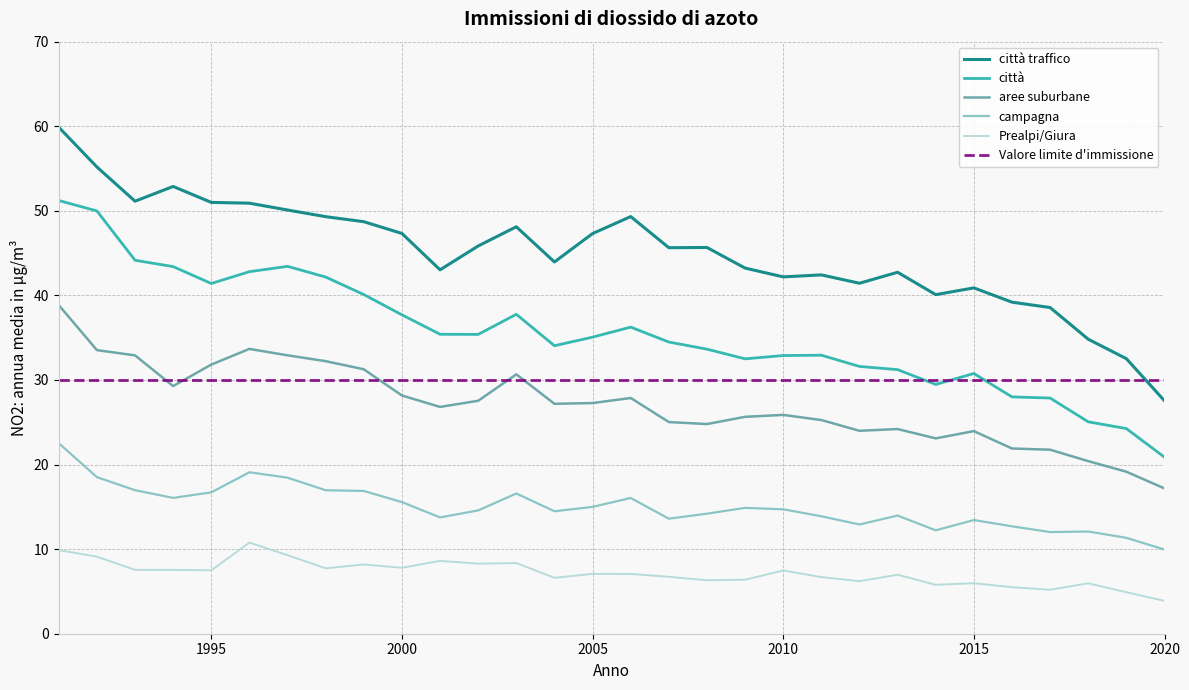

Rank the series by their maximum value, from lowest to highest.

Prealpi/Giura, campagna, Valore limite d'immissione, aree suburbane, città, città traffico